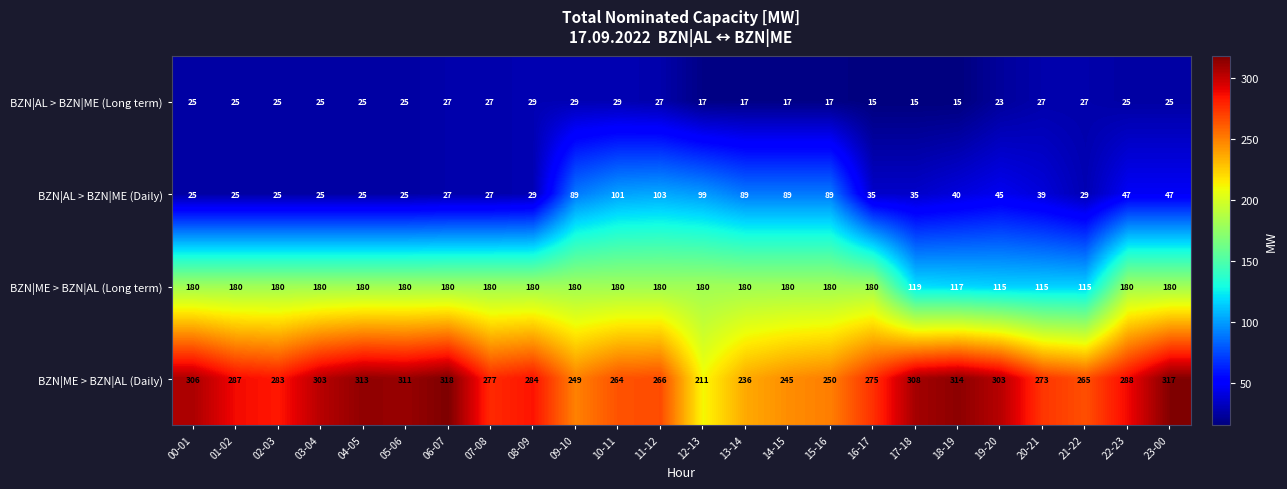

What is the sum of the BZN|ME > BZN|AL (Daily) values at 03-04 and 04-05?

616